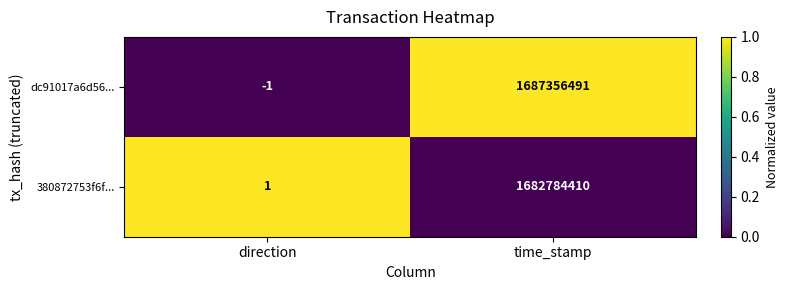

What is the sum of the dc91017a6d56... values at time_stamp and direction?

1687356490